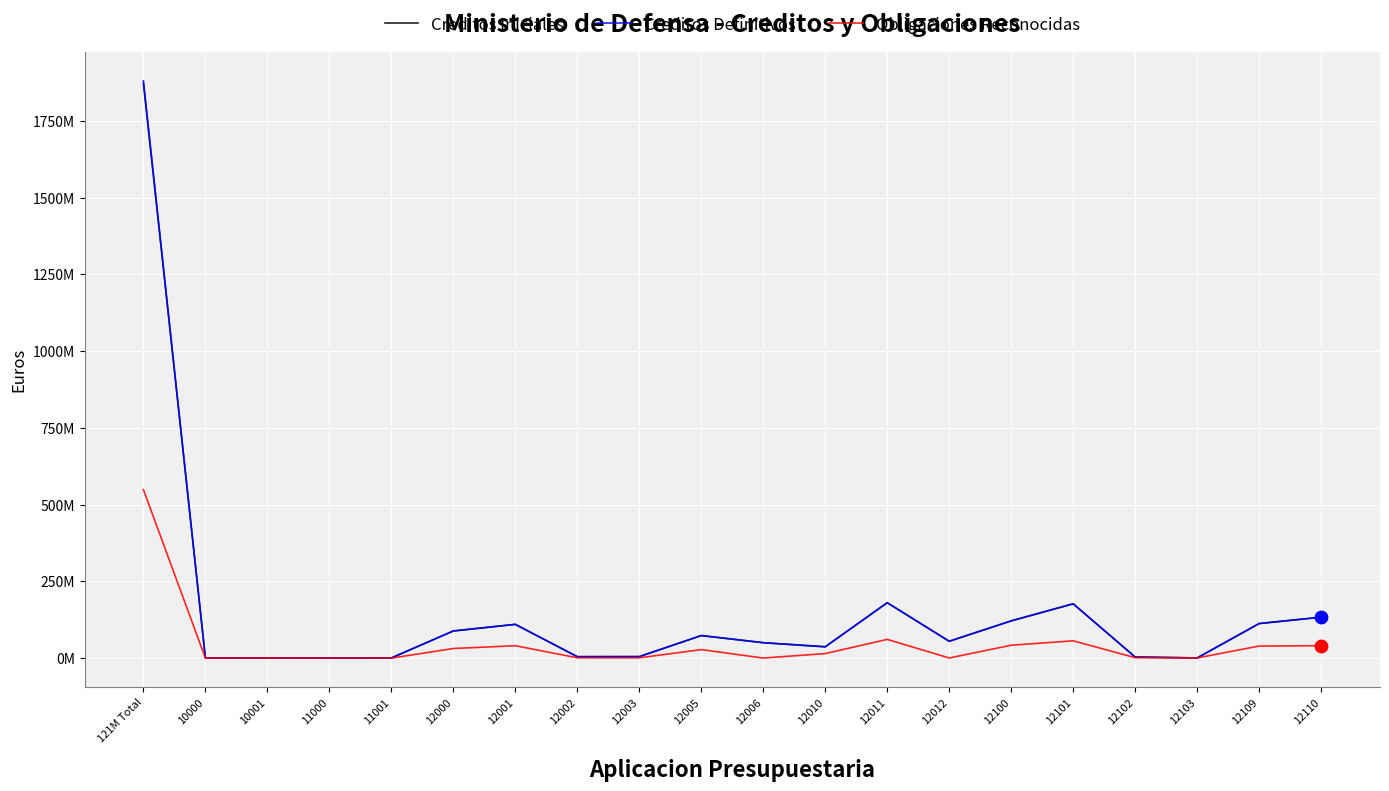

What are all the series names shown in the legend?

Creditos Iniciales, Creditos Definitivos, Obligaciones Reconocidas